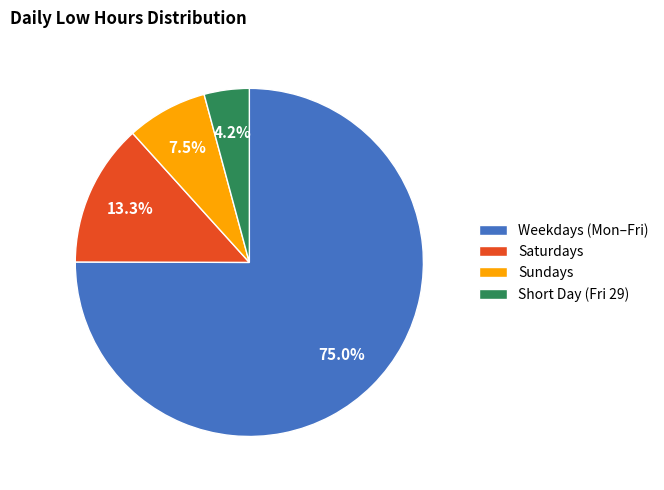

Which category has the smallest portion of the pie?

Short Day (Fri 29)